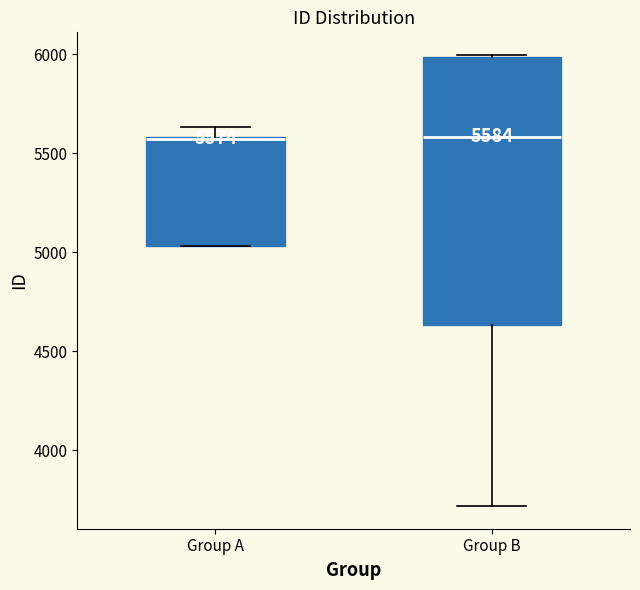

Comparing the boxes themselves (not the whiskers), which one is the tallest?

Group B